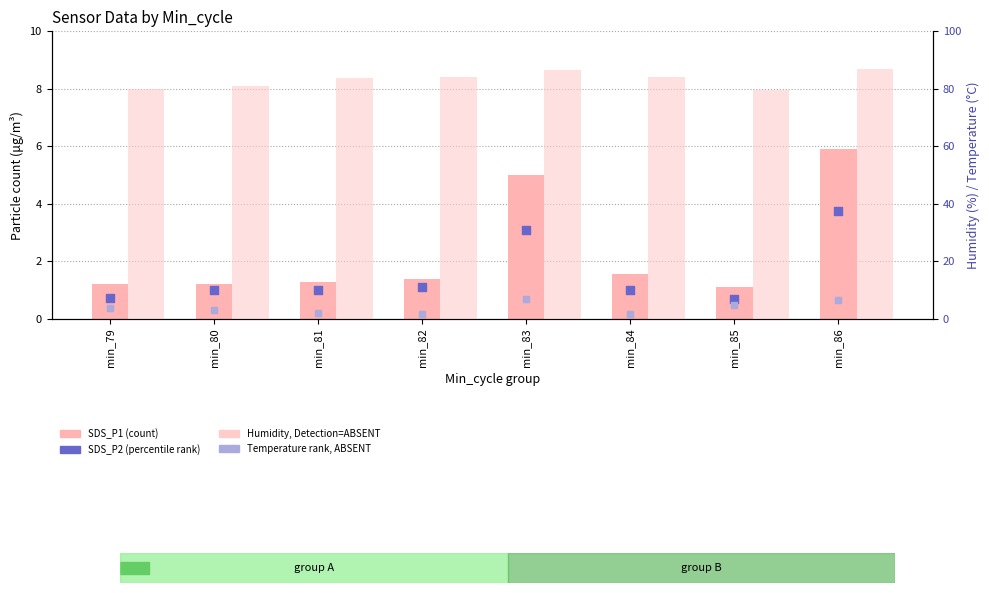

What is the total value across all series at min_85?

86.4